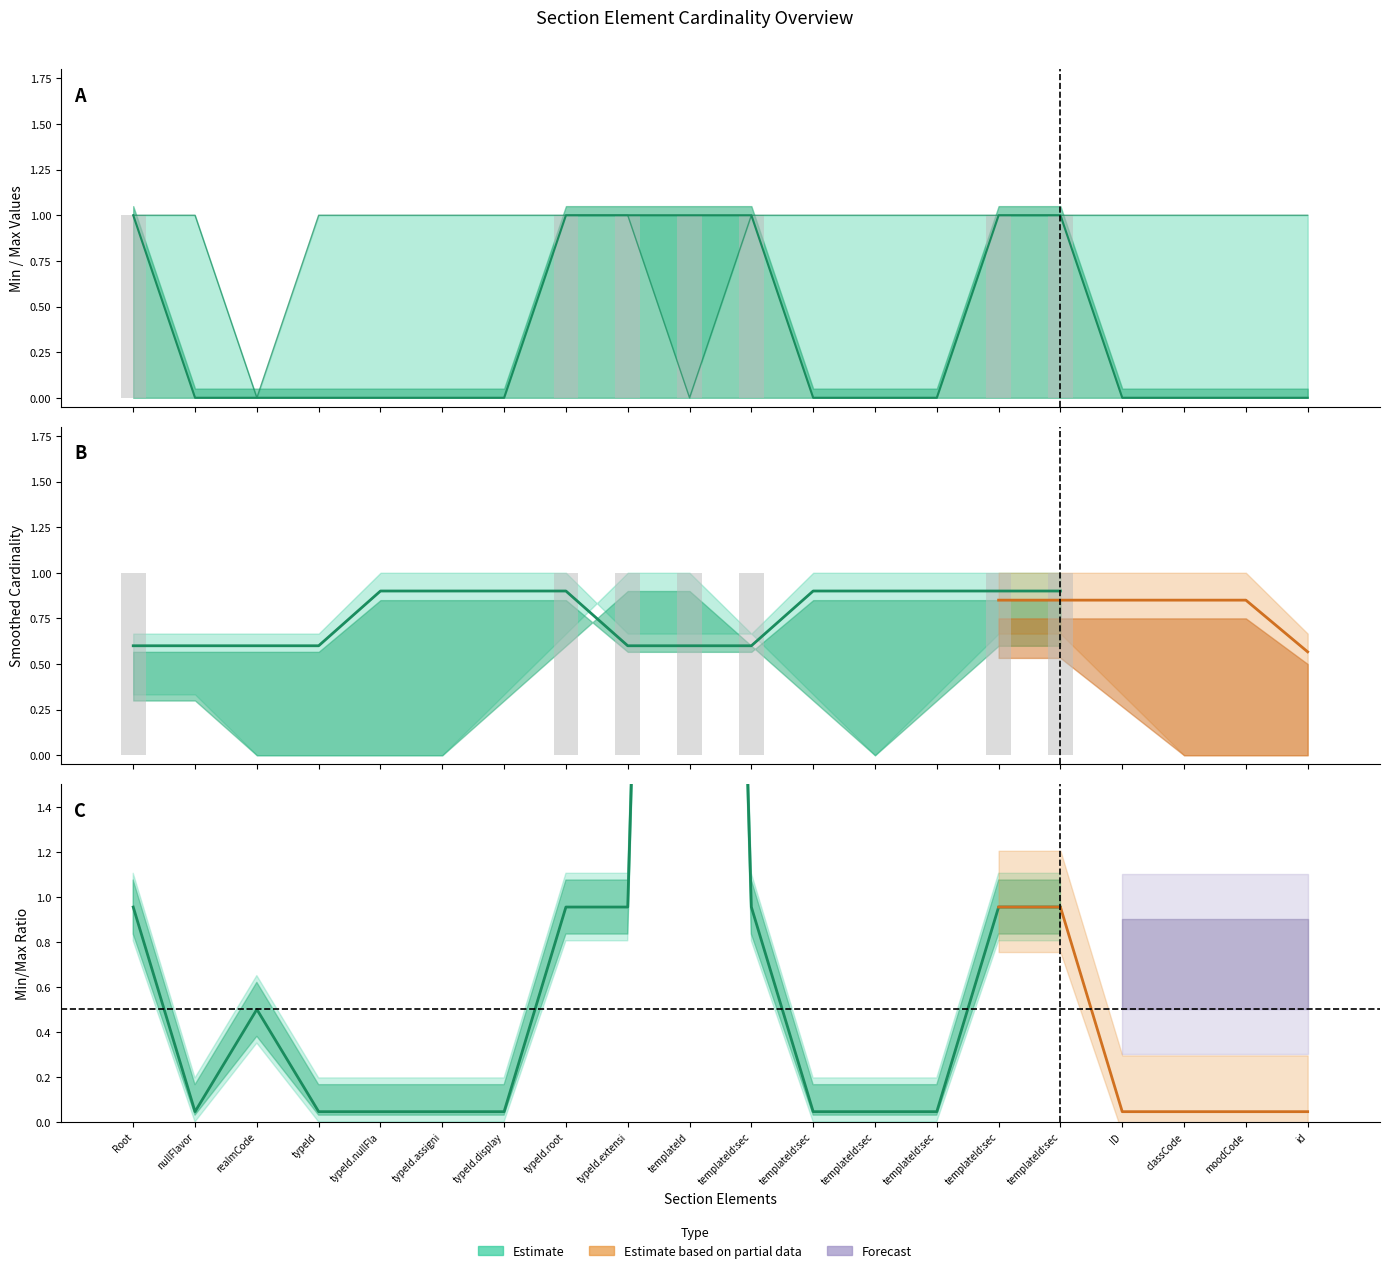

Rank the categories by value from highest to lowest.

Root, typeId.root, typeId.extensi, templateId, templateId:sec, templateId:sec, templateId:sec, nullFlavor, realmCode, typeId, typeId.nullFla, typeId.assigni, typeId.display, templateId:sec, templateId:sec, templateId:sec, ID, classCode, moodCode, id